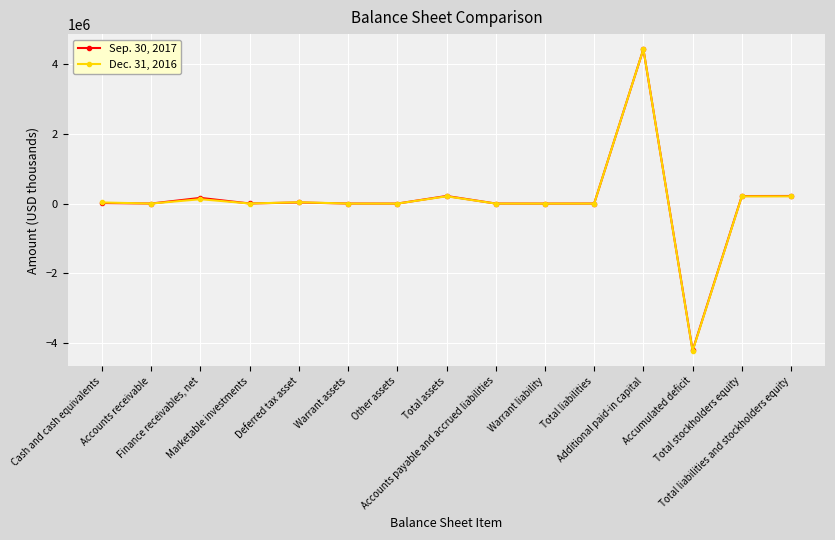

What is the greatest value displayed?

4433511